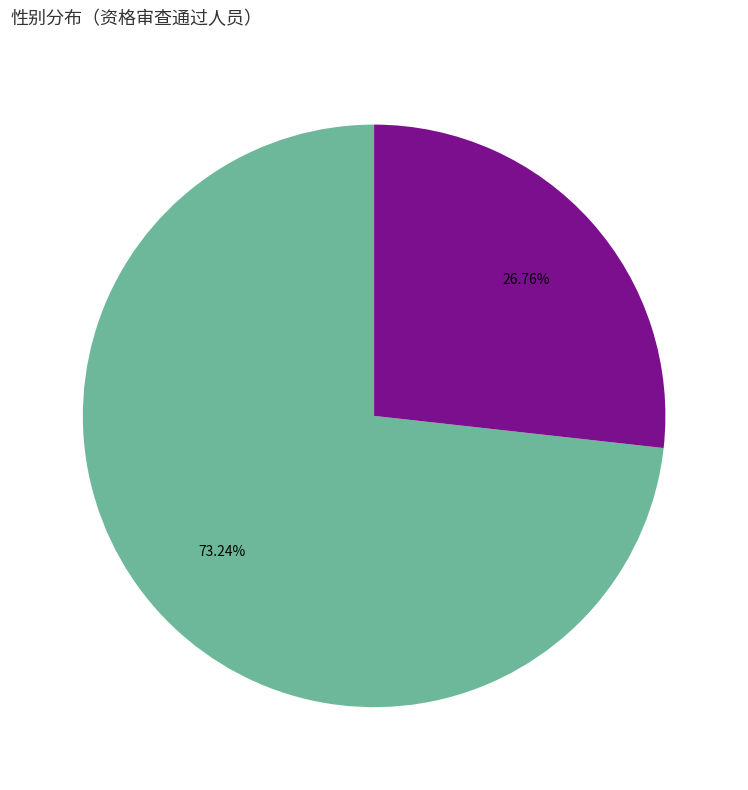

Does any single category account for the majority?

Yes